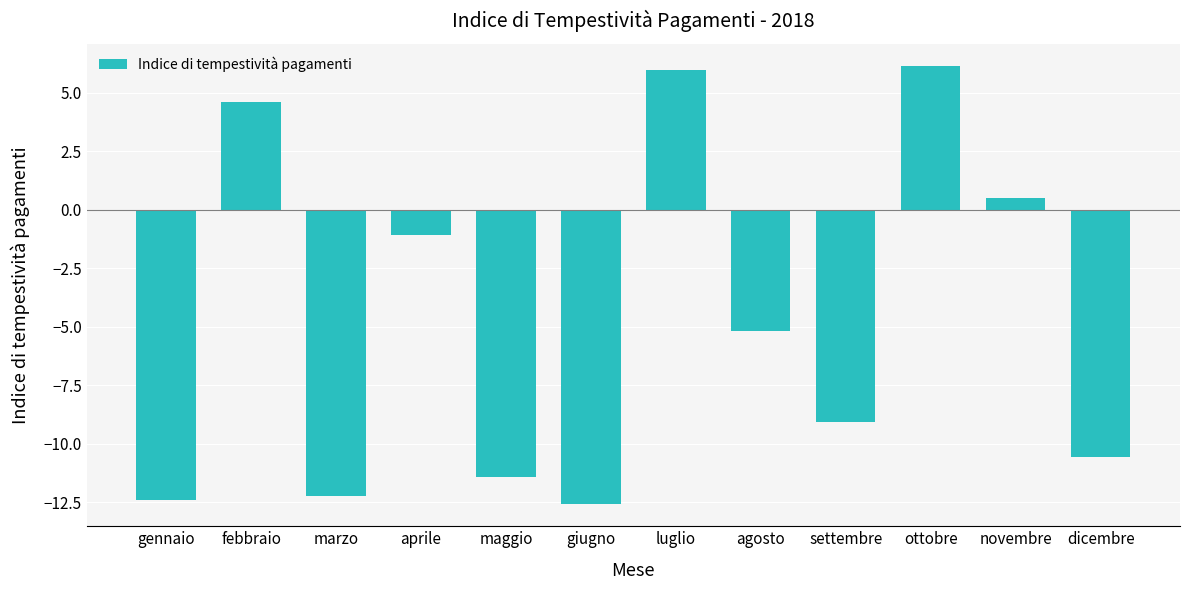

How many negative values are there?

8